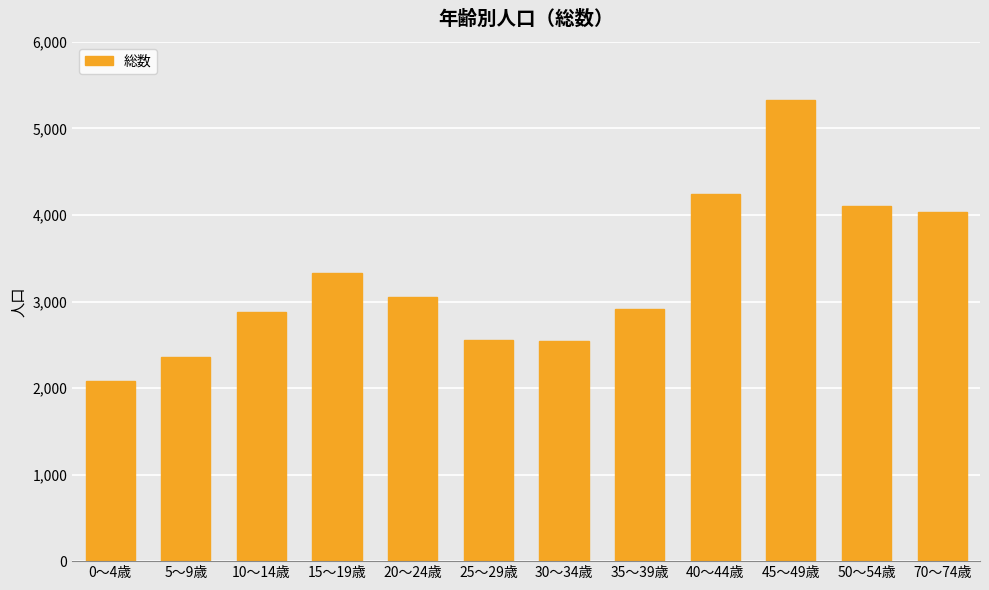

Which label corresponds to the largest value in the chart?

45～49歳